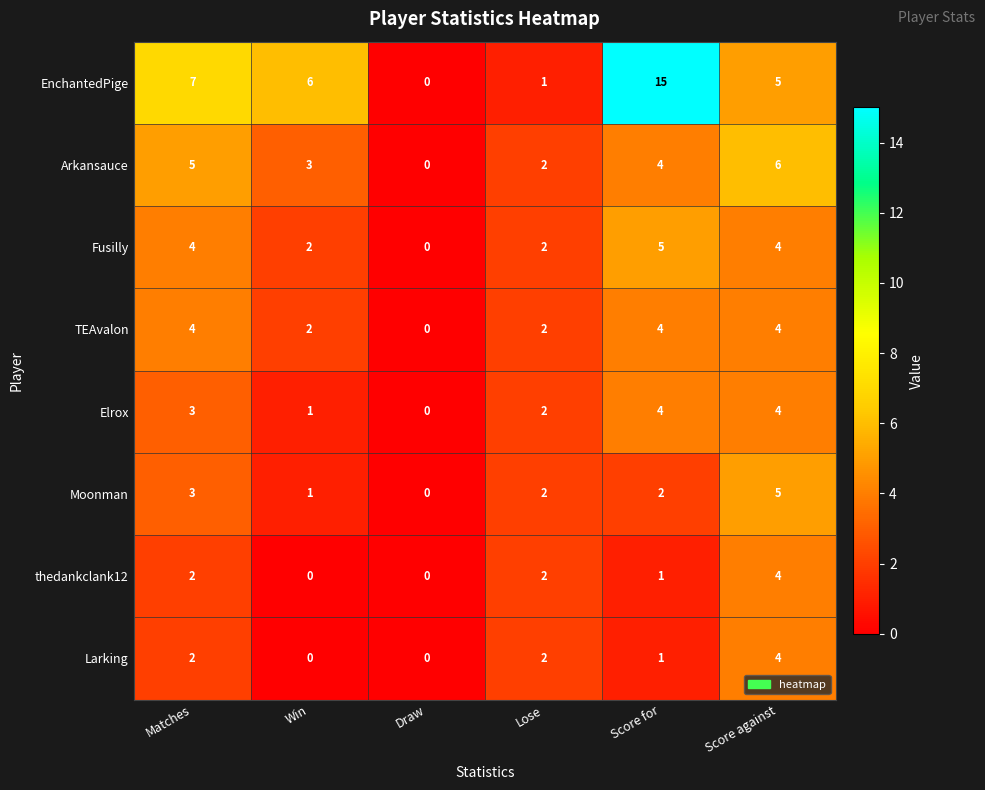

Which series has the largest range (max minus min)?

EnchantedPige